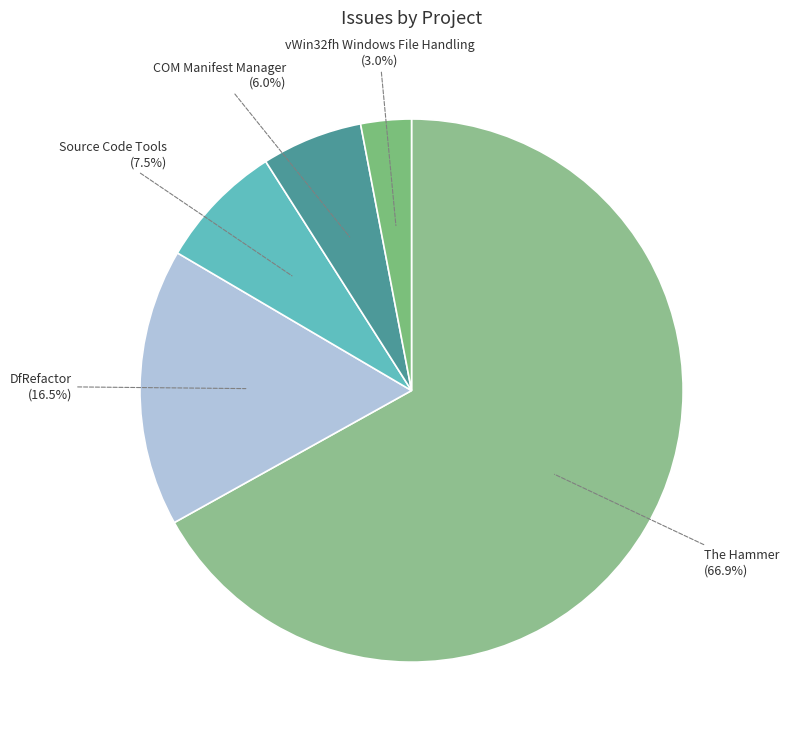

Is The Hammer the majority of the pie?

Yes